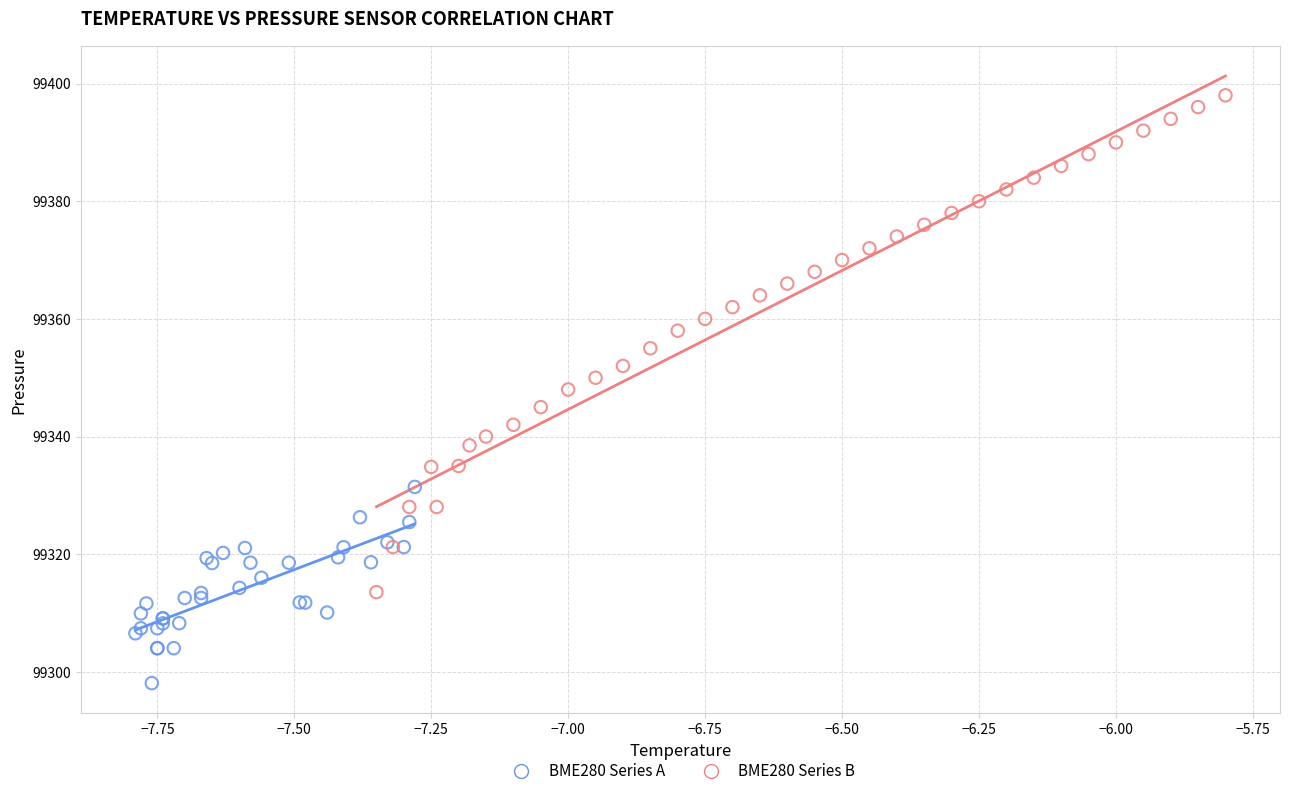

Which series has the largest Y range (max minus min)?

BME280 Series B